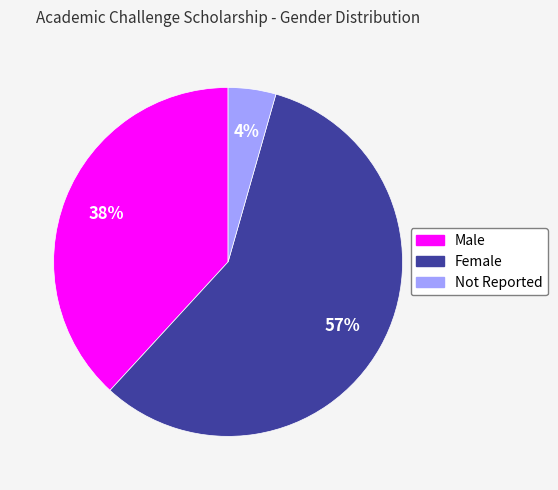

Count the number of slices in the pie.

3